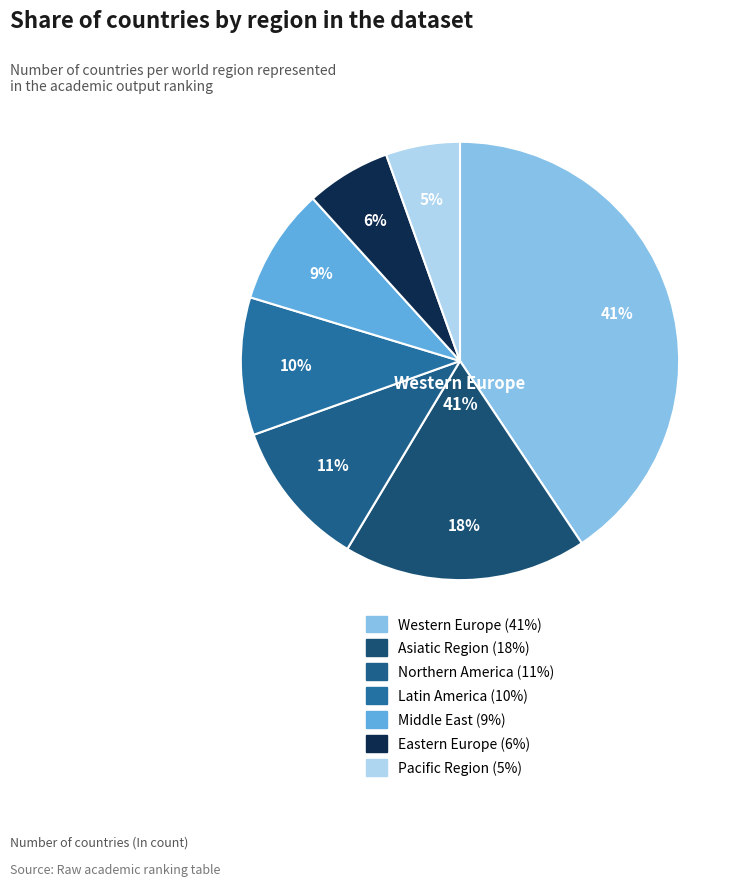

To the nearest percent, what is the average slice percentage?

14%